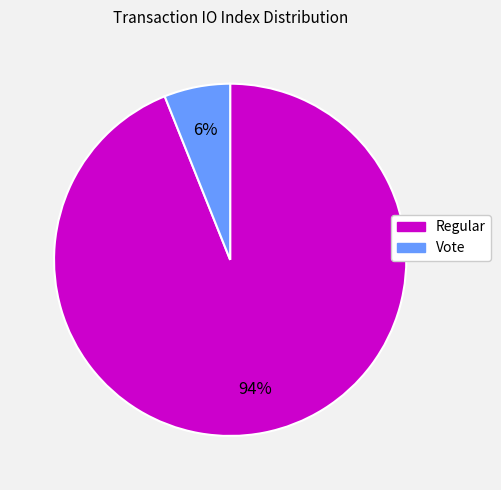

How many segments does this pie chart have?

2